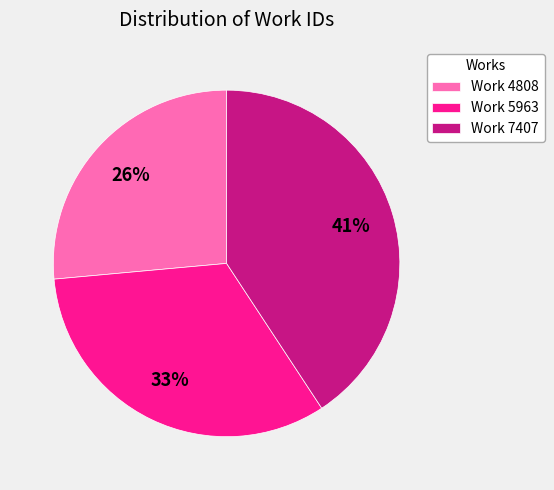

Which has a higher value, Work 4808 or Work 7407?

Work 7407